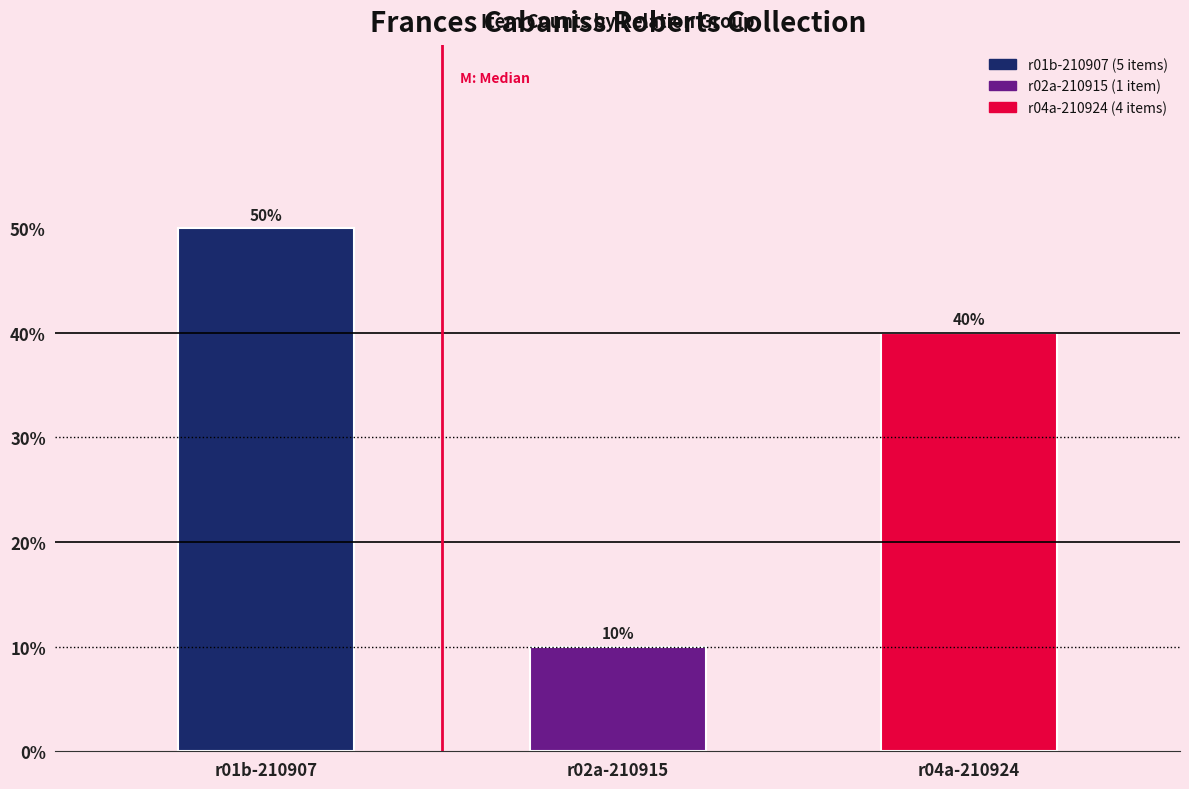

List the labels in order of value, largest first.

r01b-210907, r04a-210924, r02a-210915